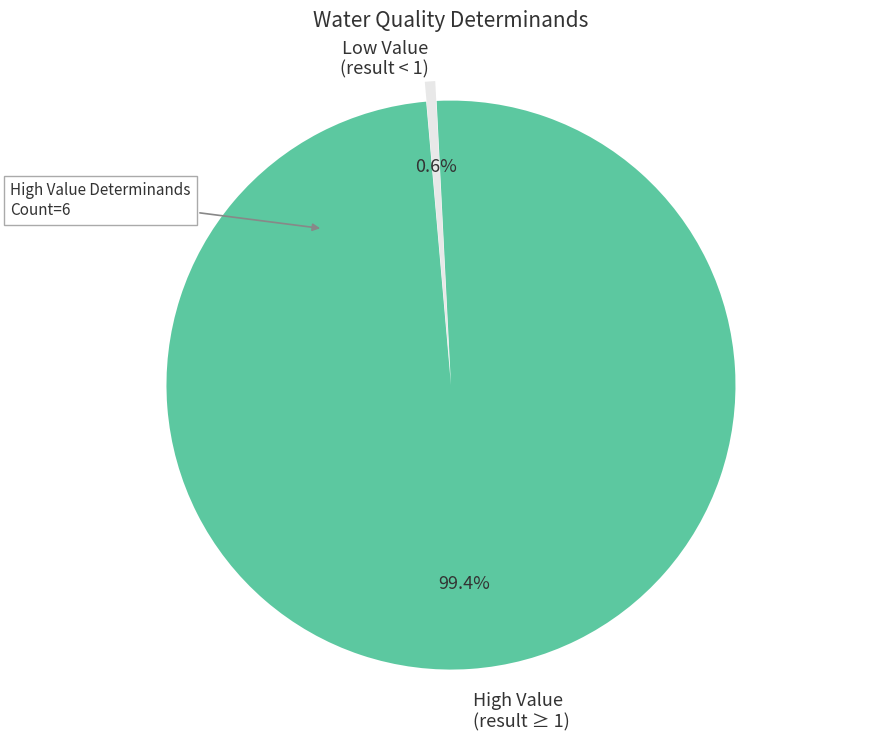

Is there a majority slice in this chart?

Yes